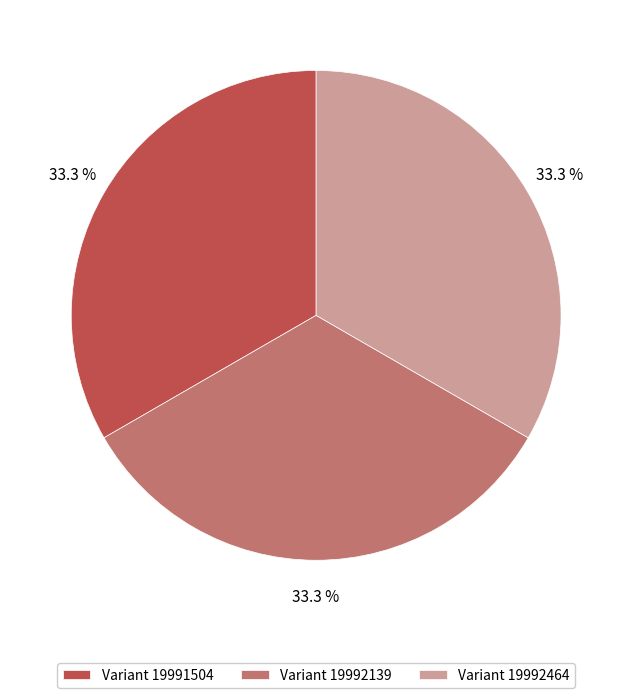

Is there a majority slice in this chart?

No